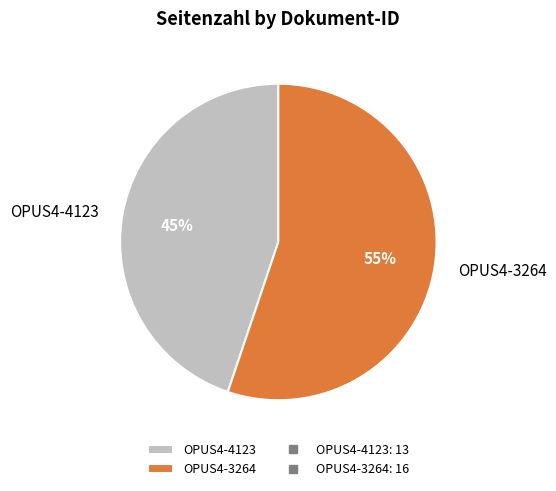

Which has a higher value, OPUS4-3264 or OPUS4-4123?

OPUS4-3264